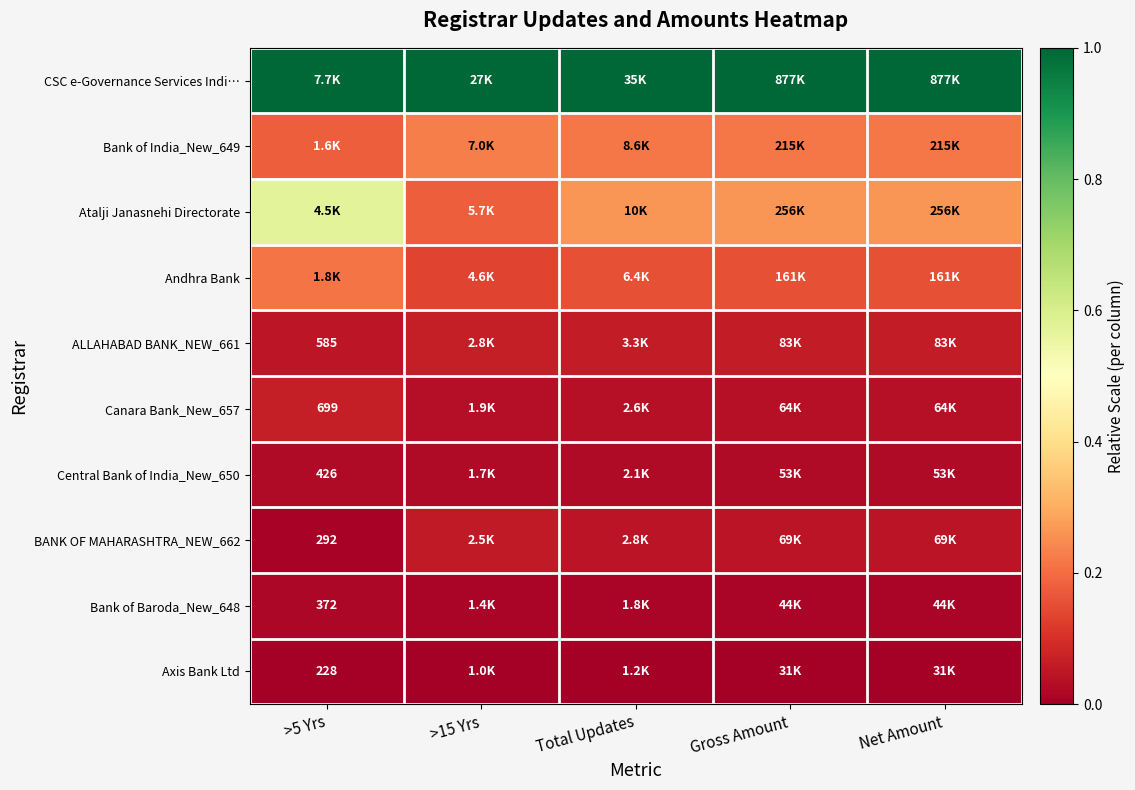

Which series has the largest total across all categories?

CSC e-Governance Services Indi…